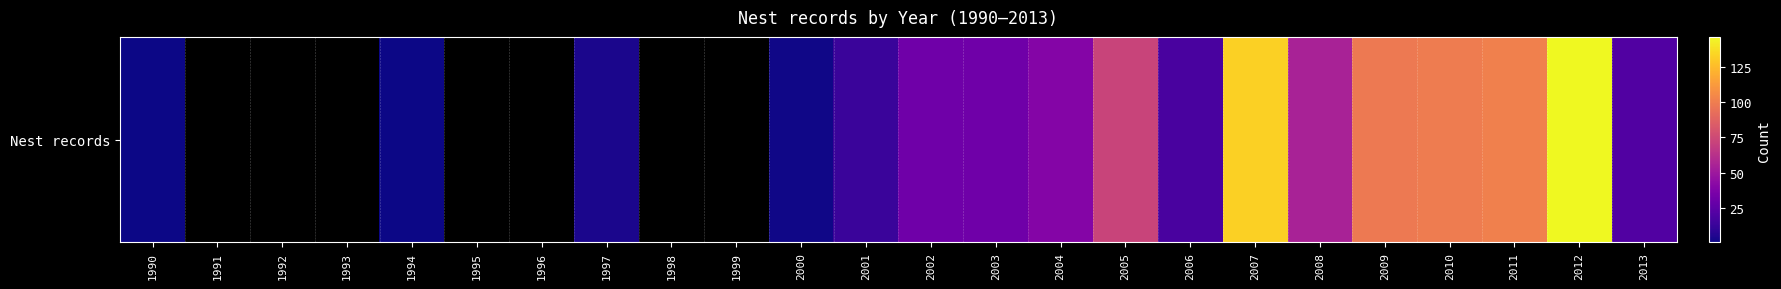

What is the smallest value displayed?

1.0